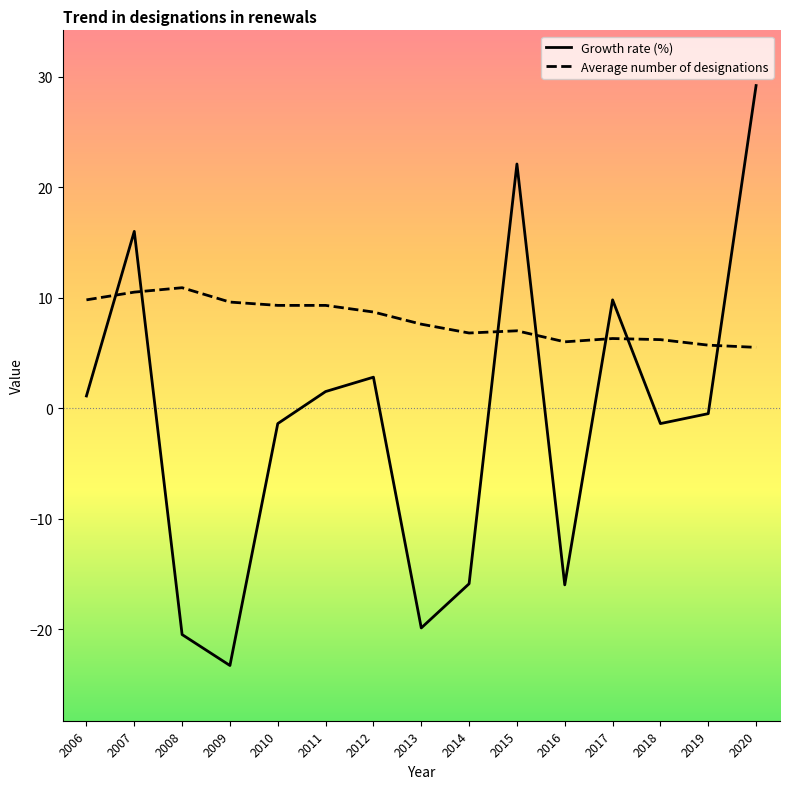

Is it true that Average number of designations equals 17.7 at 2007?

False